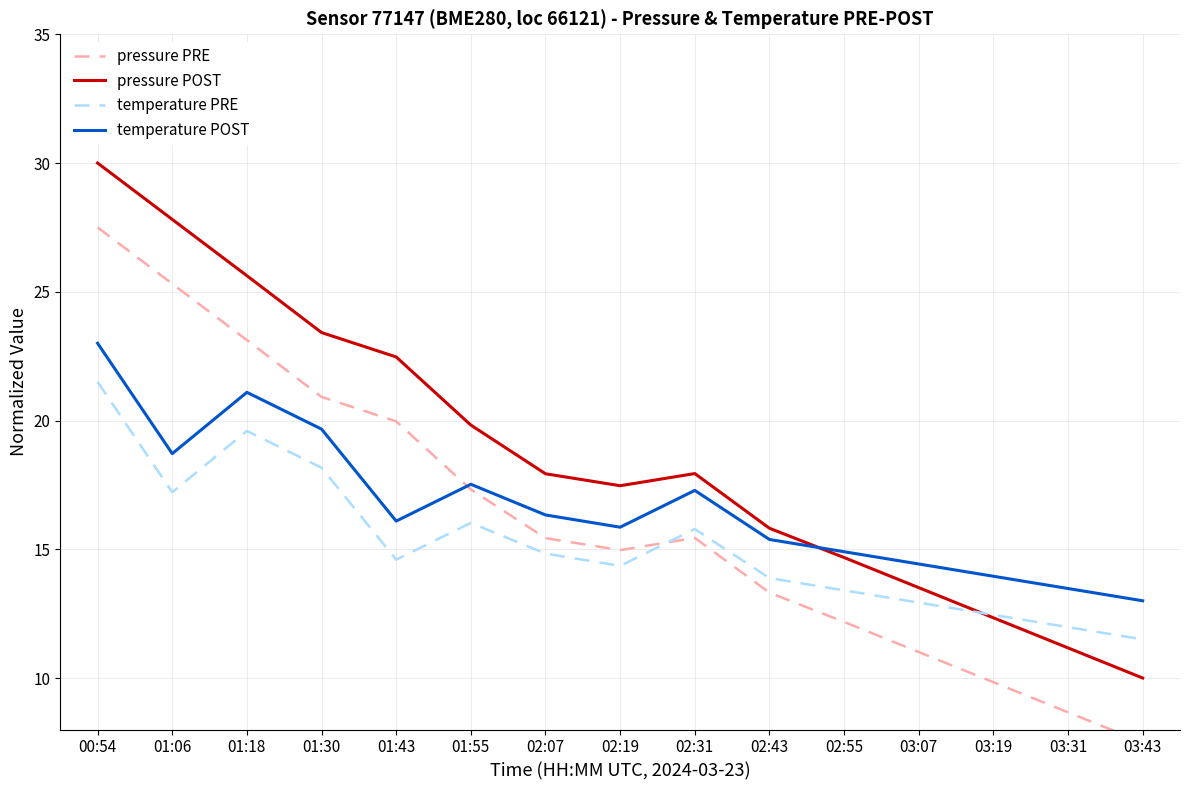

Rank the series by their average value, from lowest to highest.

temperature PRE, pressure PRE, temperature POST, pressure POST